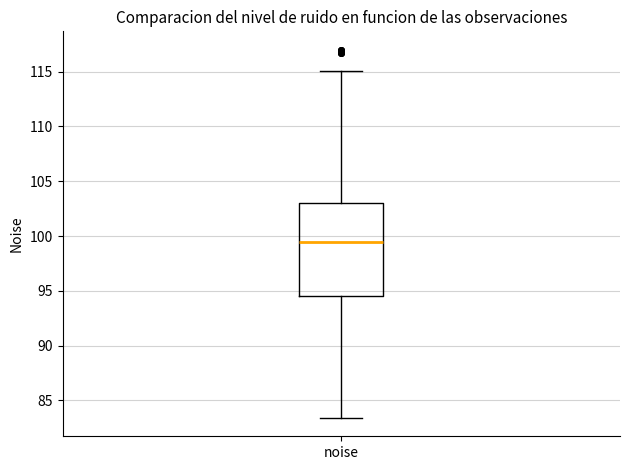

Read this box plot against the y-axis: the position of the median line, the range covered by the box, and the ends of both whiskers. The values are not printed on the chart, so give them approximately, as read against the axis.

median 99.5, box 94.5 to 103.0, whiskers 83.5 to 115.0